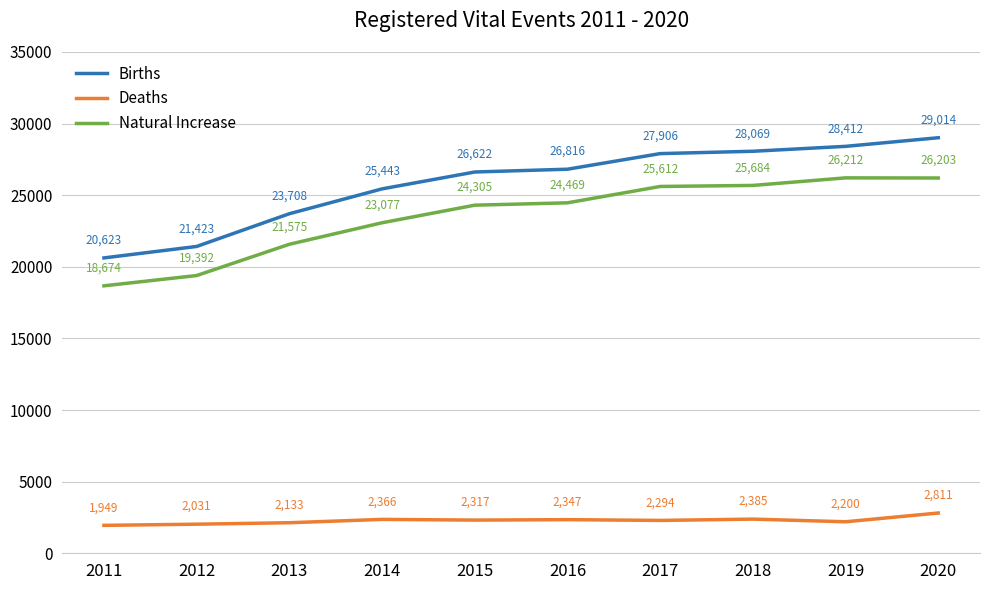

Reading right to left, list all the values displayed in this chart.

Births: 29014	28412	28069	27906	26816	26622	25443	23708	21423	20623
Deaths: 2811	2200	2385	2294	2347	2317	2366	2133	2031	1949
Natural Increase: 26203	26212	25684	25612	24469	24305	23077	21575	19392	18674